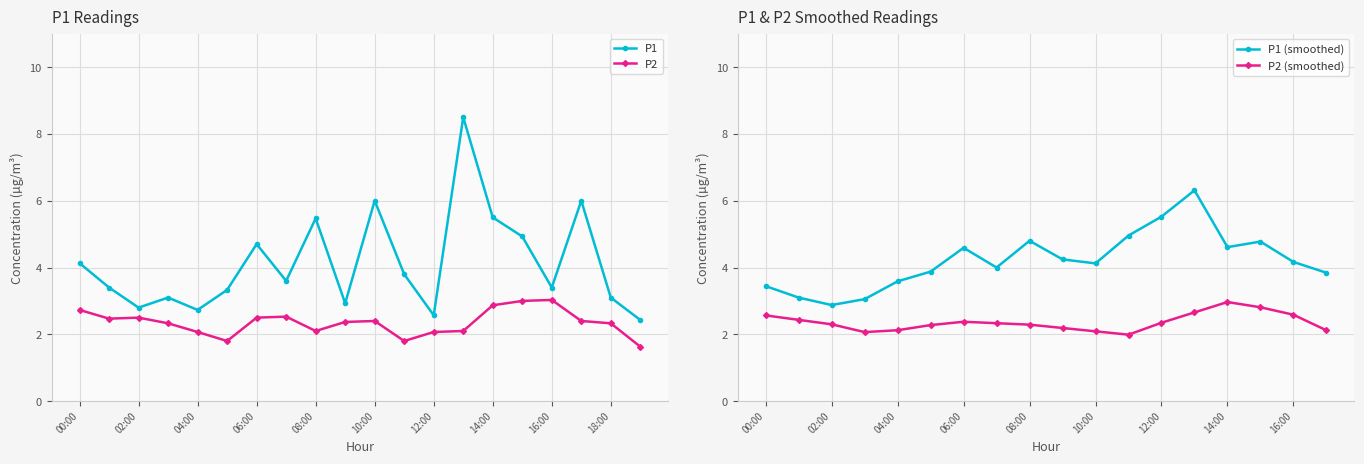

Does the chart display data point markers on the line(s)?

Yes